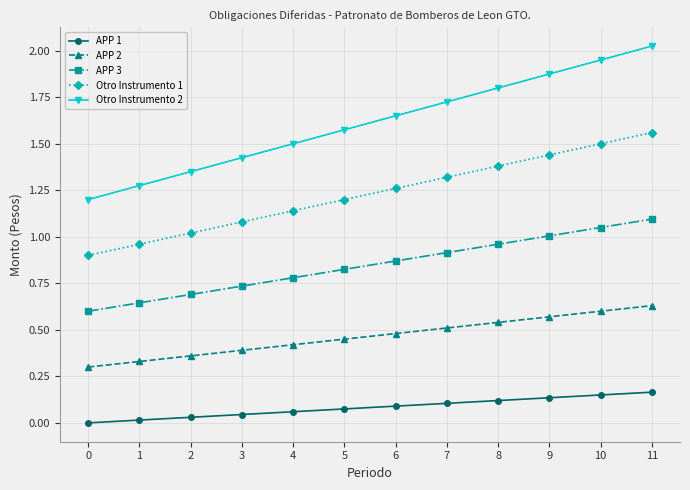

What is the sum of all APP 2 values?

5.6